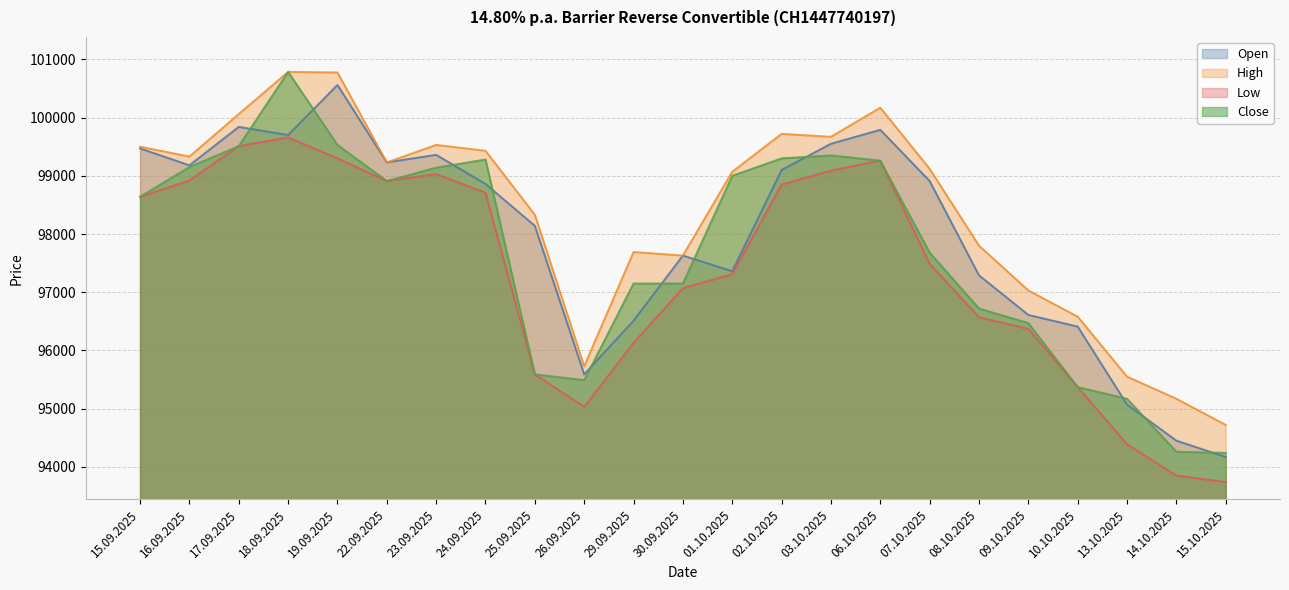

Reading right to left, transcribe all the data shown in this chart.

Open: 15.10.2025=94170	14.10.2025=94450	13.10.2025=95070	10.10.2025=96410	09.10.2025=96610	08.10.2025=97290	07.10.2025=98910	06.10.2025=99790	03.10.2025=99550	02.10.2025=99100	01.10.2025=97360	30.09.2025=97630	29.09.2025=96510	26.09.2025=95590	25.09.2025=98140	24.09.2025=98860	23.09.2025=99360	22.09.2025=99230	19.09.2025=100560	18.09.2025=99700	17.09.2025=99840	16.09.2025=99180	15.09.2025=99470
High: 15.10.2025=94720	14.10.2025=95170	13.10.2025=95550	10.10.2025=96580	09.10.2025=97030	08.10.2025=97800	07.10.2025=99120	06.10.2025=100170	03.10.2025=99670	02.10.2025=99720	01.10.2025=99070	30.09.2025=97630	29.09.2025=97690	26.09.2025=95730	25.09.2025=98330	24.09.2025=99430	23.09.2025=99530	22.09.2025=99230	19.09.2025=100775	18.09.2025=100785	17.09.2025=100060	16.09.2025=99330	15.09.2025=99500
Low: 15.10.2025=93740	14.10.2025=93850	13.10.2025=94390	10.10.2025=95370	09.10.2025=96370	08.10.2025=96570	07.10.2025=97490	06.10.2025=99260	03.10.2025=99090	02.10.2025=98850	01.10.2025=97310	30.09.2025=97070	29.09.2025=96130	26.09.2025=95030	25.09.2025=95590	24.09.2025=98710	23.09.2025=99030	22.09.2025=98910	19.09.2025=99300	18.09.2025=99660	17.09.2025=99510	16.09.2025=98920	15.09.2025=98640
Close: 15.10.2025=94240	14.10.2025=94260	13.10.2025=95170	10.10.2025=95370	09.10.2025=96470	08.10.2025=96720	07.10.2025=97680	06.10.2025=99260	03.10.2025=99350	02.10.2025=99300	01.10.2025=99000	30.09.2025=97150	29.09.2025=97150	26.09.2025=95490	25.09.2025=95590	24.09.2025=99280	23.09.2025=99140	22.09.2025=98910	19.09.2025=99530	18.09.2025=100785	17.09.2025=99510	16.09.2025=99150	15.09.2025=98640